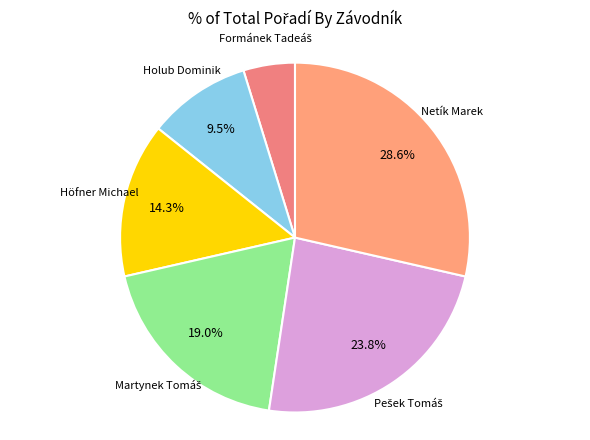

How many segments does this pie chart have?

6